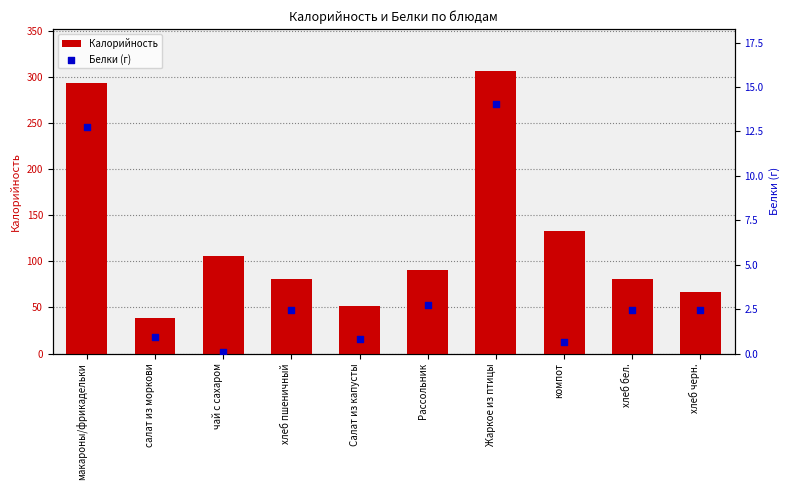

Which series has the largest total across all categories?

Калорийность